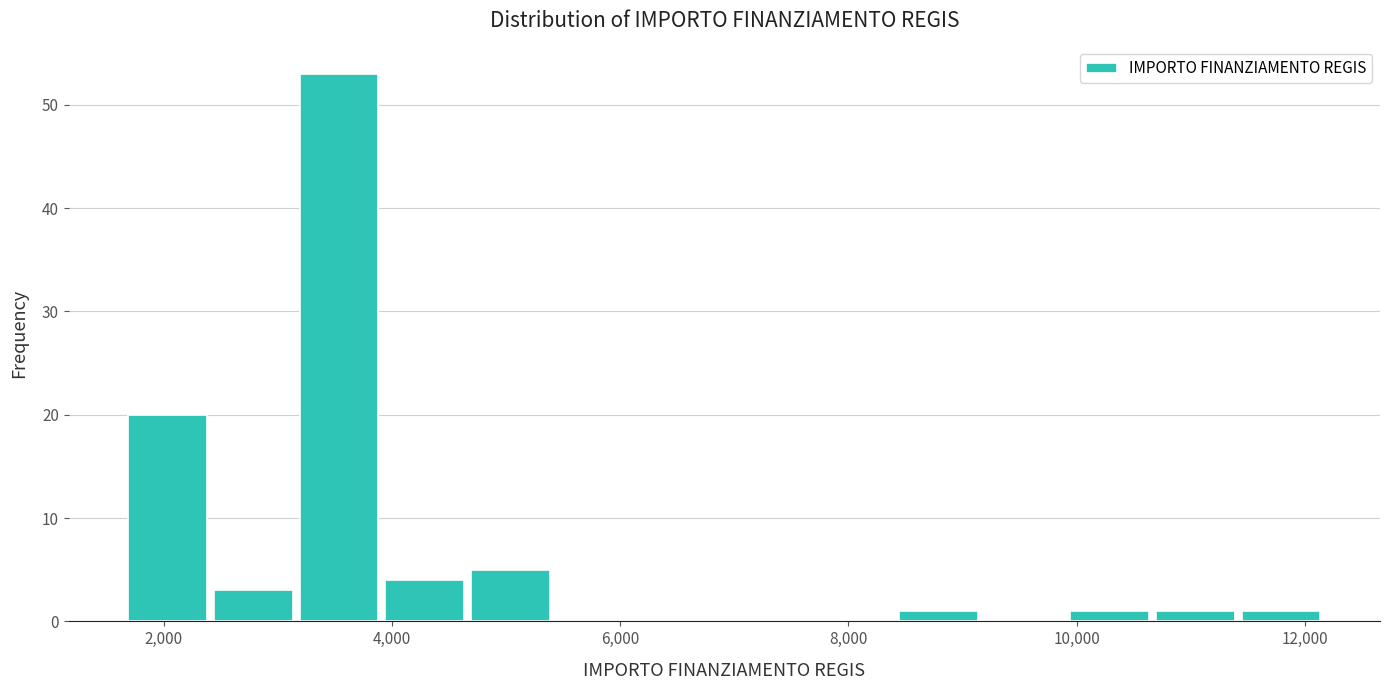

Read against the x-axis, roughly where is the centre of the tallest bar?

3600